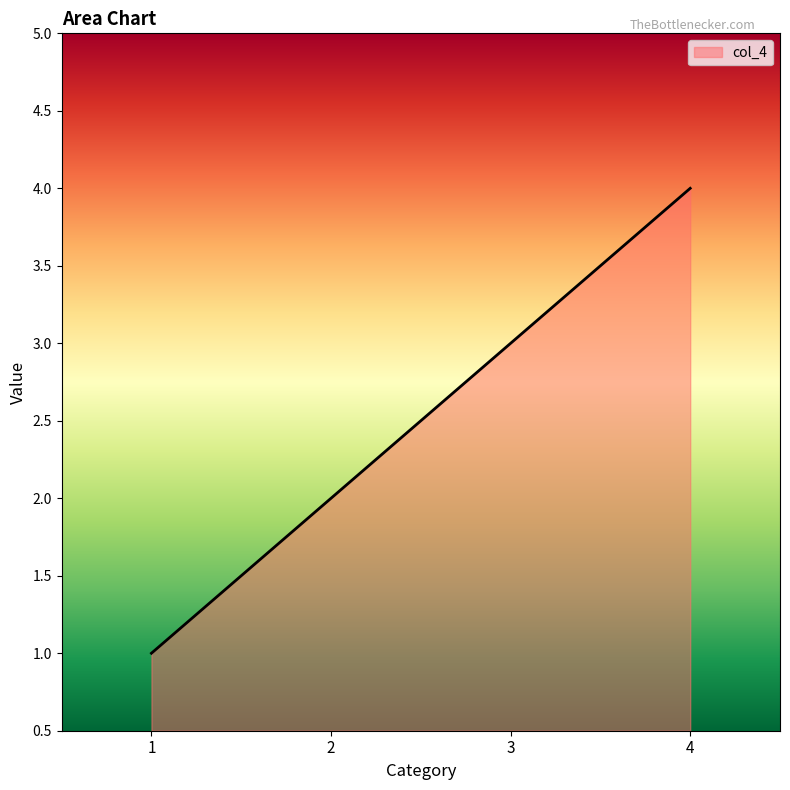

What is the sum of all values?

10